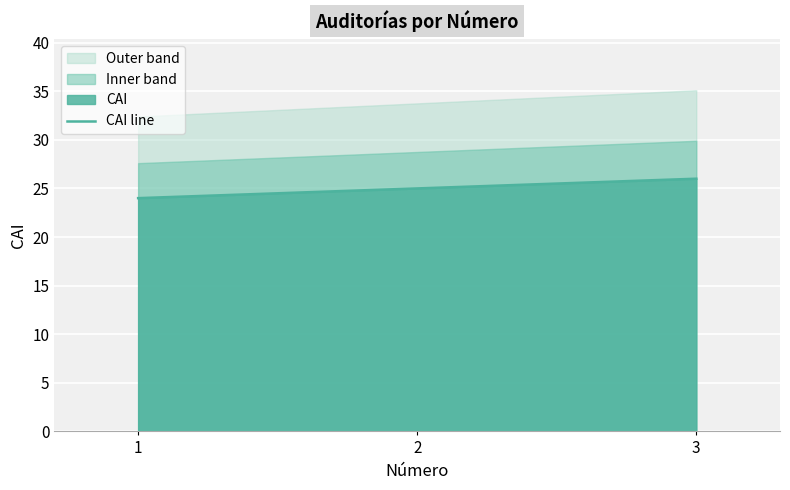

What is the average value?

25